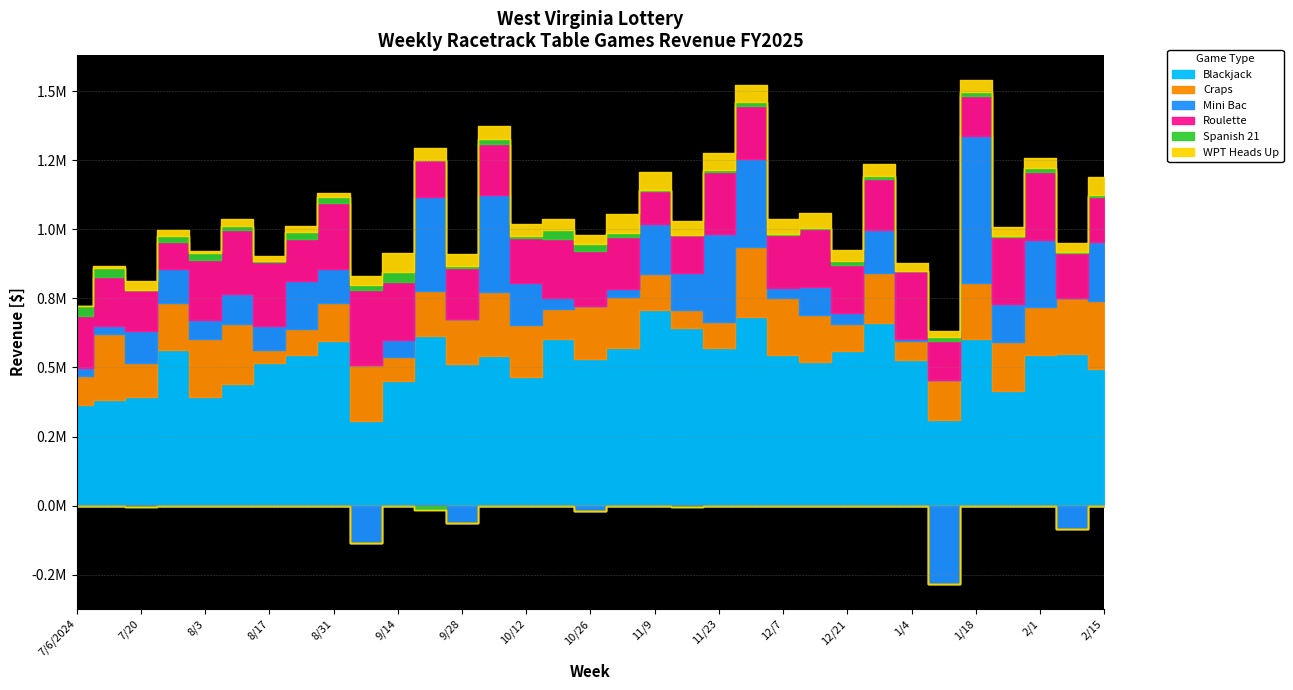

Reading left to right, what are all the values shown in this chart?

Blackjack: 364077.0	380549.5	392011.8	562373.5	393563.0	438969.8	516492.2	545464.2	596011.8	307515.7	450722.2	615531.0	514029.0	541331.2	465947.5	601430.0	530853.0	568998.5	707484.5	643876.2	568971.8	683523.1	544628.5	520646.0	560647.2	661100.1	527214.2	309918.2	602105.2	413853.5	544749.5	549089.0	494723.2
Craps: 104123.0	239800.0	122691.0	172584.0	208723.0	218182.0	48310.0	92804.0	138562.0	199957.0	88434.0	162614.0	162561.0	230600.0	187659.0	110924.0	189964.0	185305.0	129818.0	65528.0	96667.0	251611.0	207685.0	169259.0	96274.0	180313.0	67627.0	145812.0	202938.0	178589.0	173511.0	202138.0	246824.0
Mini Bac: 31200.0	30083.5	116821.0	122909.5	69490.8	109805.8	86508.0	176179.5	123542.0	-135084.5	59875.0	338734.0	-64553.0	352247.0	153858.0	38654.0	-20125.8	30846.8	181473.0	133898.0	316285.0	321326.0	34429.0	102525.0	39543.0	154829.0	7836.2	-282602.2	531512.6	138288.0	244361.0	-84516.0	214318.0
Roulette: 187360.0	178276.8	148021.8	95179.5	216772.8	229451.5	229435.2	151790.5	238957.0	272211.5	208964.8	134874.5	184167.5	186714.0	162599.0	215505.8	199375.5	185983.5	120151.5	135994.0	226429.8	189136.0	192969.0	209880.0	175337.5	185393.5	245353.8	139365.8	147542.0	243199.2	245828.0	162575.5	162942.8
Spanish 21: 34803.8	32432.0	-5331.2	24807.8	25253.5	16183.0	5152.8	23758.8	20336.8	20312.2	37409.2	-15532.0	5468.0	15346.2	5386.2	32144.8	26421.8	17244.5	3790.2	-5647.0	6926.5	14661.8	4546.8	4245.2	15421.2	11152.5	-729.5	15110.8	14976.2	2083.5	13935.8	3434.2	7033.8
WPT Heads Up: 1550.0	6345.0	32976.5	20432.5	8847.0	26697.5	18107.5	23857.0	15112.0	31576.0	67423.5	42609.0	43222.5	46596.0	45363.5	38960.0	34110.5	67238.0	64599.5	49411.0	59897.5	61521.5	53792.5	52295.5	37701.5	45119.0	30306.5	22727.0	40105.5	32970.0	35738.5	32333.5	64048.0